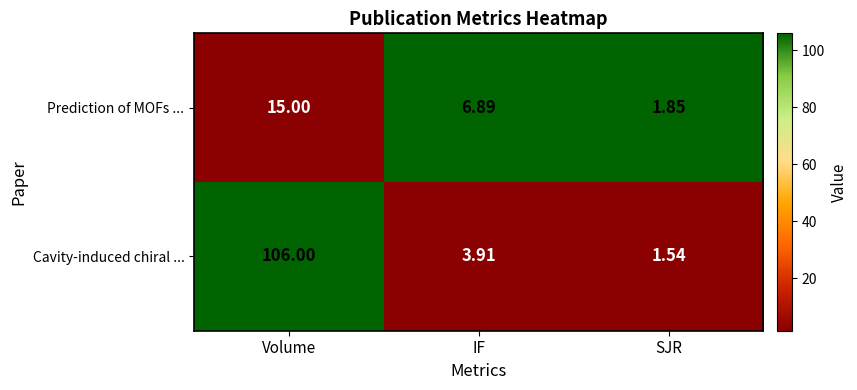

At which label does Prediction of MOFs ... first exceed 6?

Volume